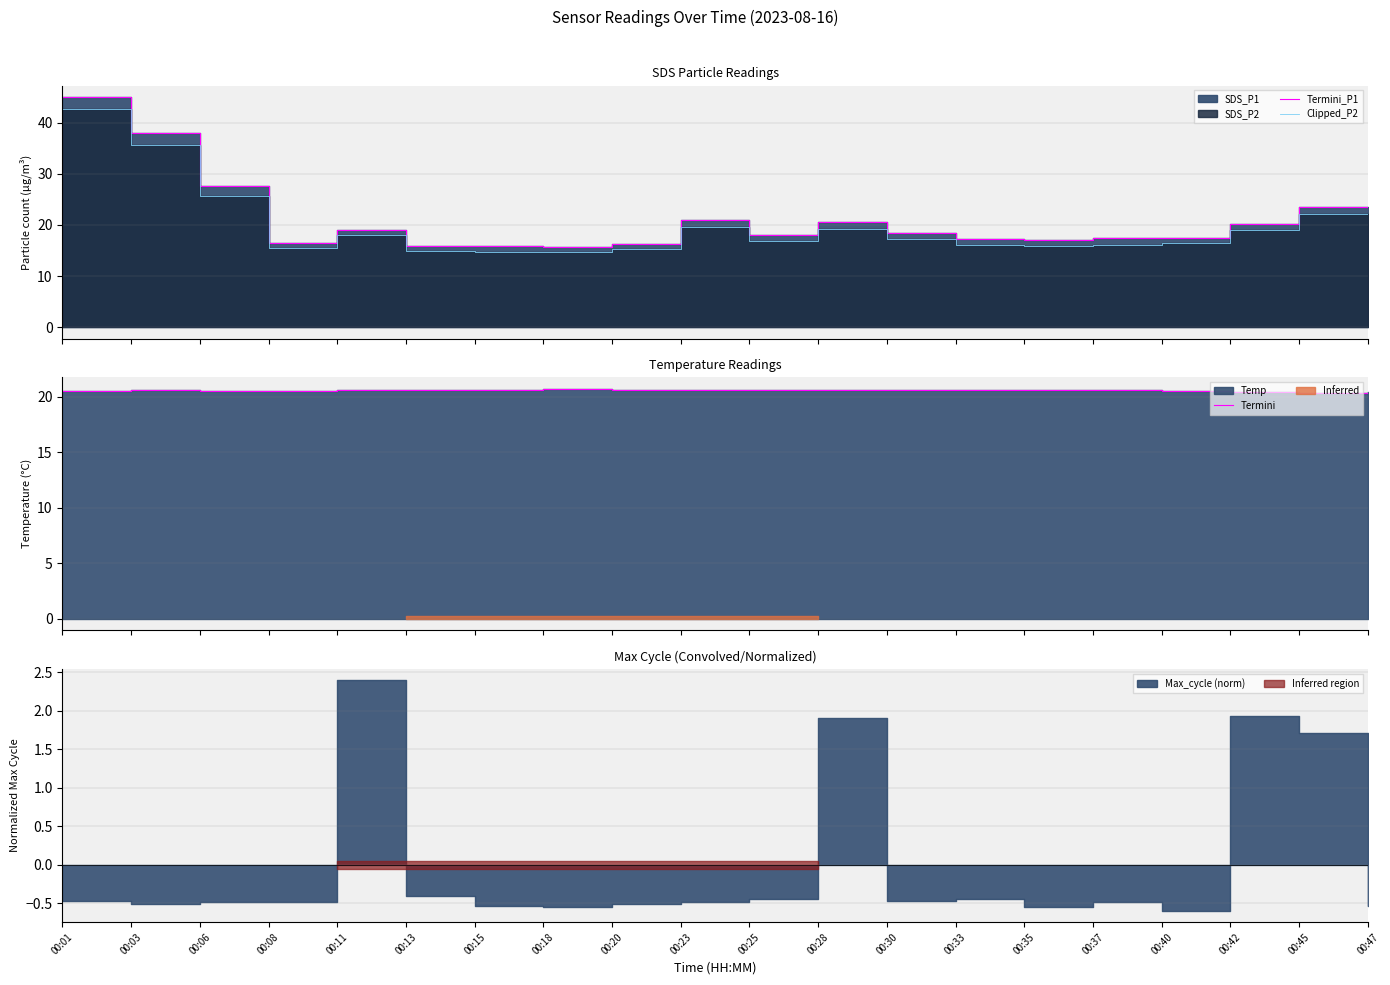

How many times do Termini and Termini_P1 cross each other?

4